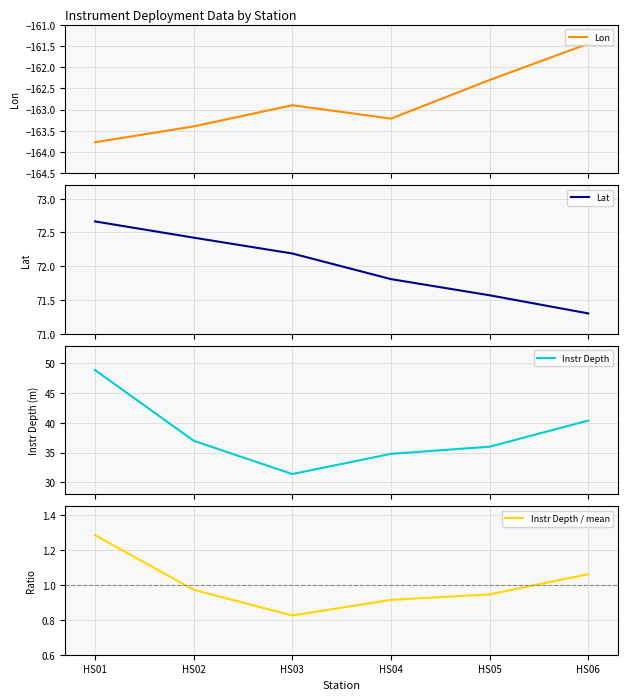

Rank the categories by Instr Depth value from highest to lowest.

HS01, HS06, HS02, HS05, HS04, HS03